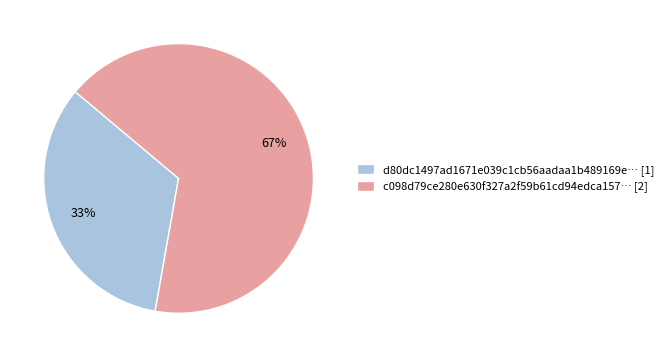

Which category has the biggest portion of the pie?

c098d79ce280e630f327a2f59b61cd94edca157… [2]